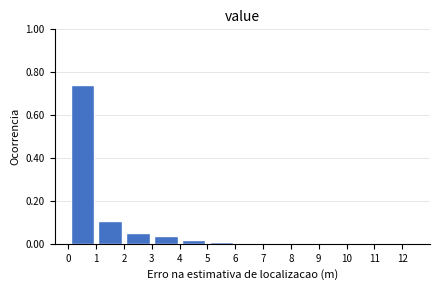

Reading left to right, transcribe this chart: for each bar, give the range it covers on the x-axis and its height. The values are not printed on the chart, so give them approximately, as read against the axis.

0 to 1: 0.74
1 to 2: 0.10
2 to 3: 0.06
3 to 4: 0.04
4 to 5: under 0.02
5 to 6: under 0.02
6 to 7: under 0.02
7 to 8: under 0.02
8 to 9: under 0.02
9 to 10: under 0.02
10 to 11: under 0.02
11 to 12: under 0.02
12 to 13: under 0.02